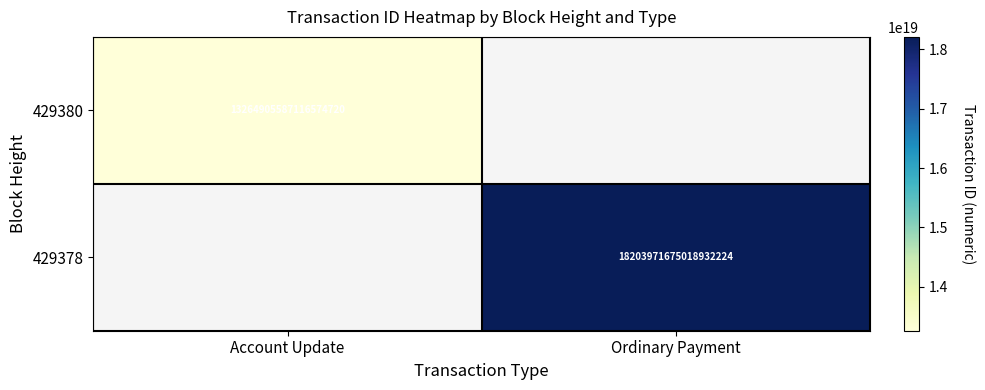

The 429378 series shows 18203971675018932224 at Ordinary Payment. True or false?

True